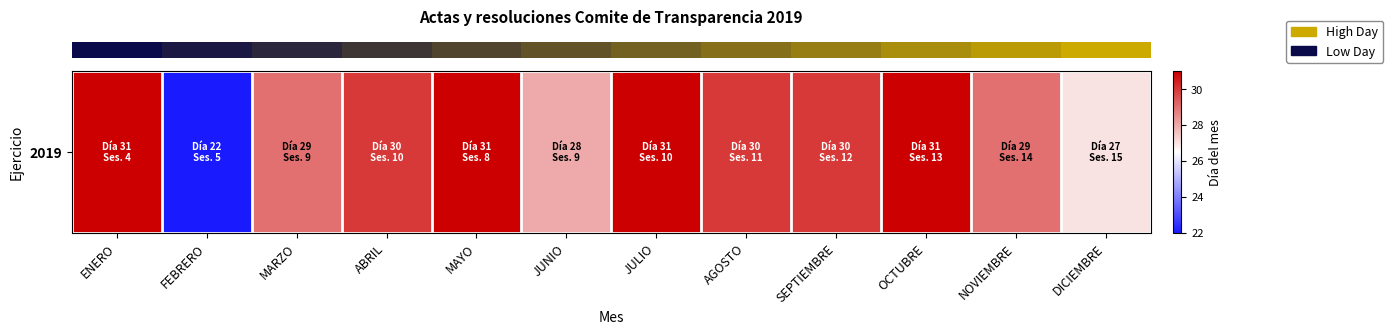

Reading left to right, transcribe all the data shown in this chart.

ENERO=31	FEBRERO=22	MARZO=29	ABRIL=30	MAYO=31	JUNIO=28	JULIO=31	AGOSTO=30	SEPTIEMBRE=30	OCTUBRE=31	NOVIEMBRE=29	DICIEMBRE=27